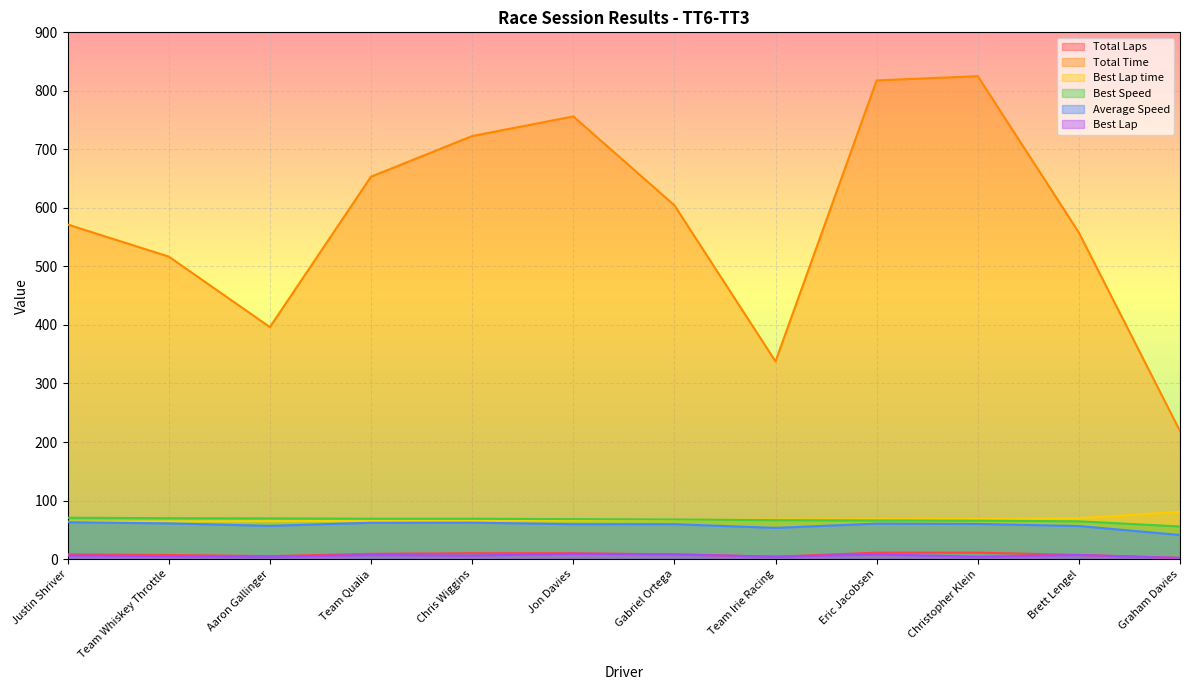

What are all the series names shown in the legend?

Total Laps, Total Time, Best Lap time, Best Speed, Average Speed, Best Lap